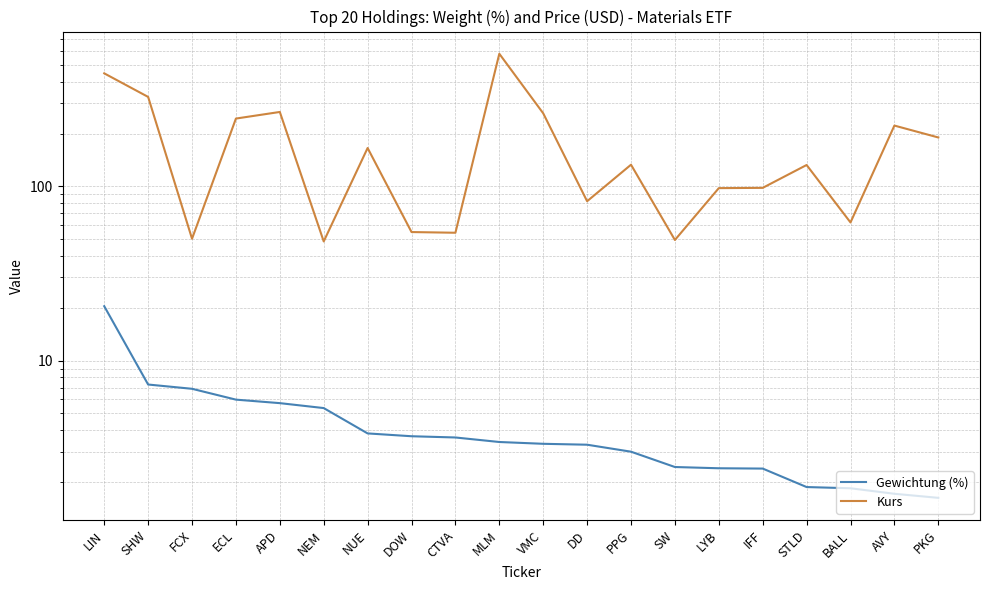

Rank the categories by Kurs value from highest to lowest.

MLM, LIN, SHW, APD, VMC, ECL, AVY, PKG, NUE, PPG, STLD, IFF, LYB, DD, BALL, DOW, CTVA, FCX, SW, NEM